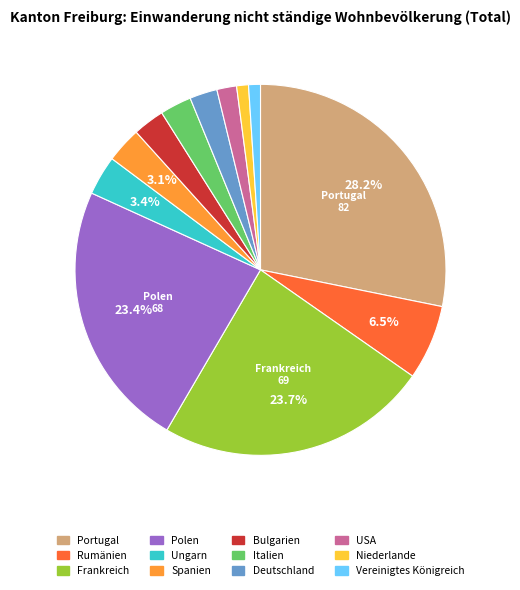

Which slice is the largest?

Portugal